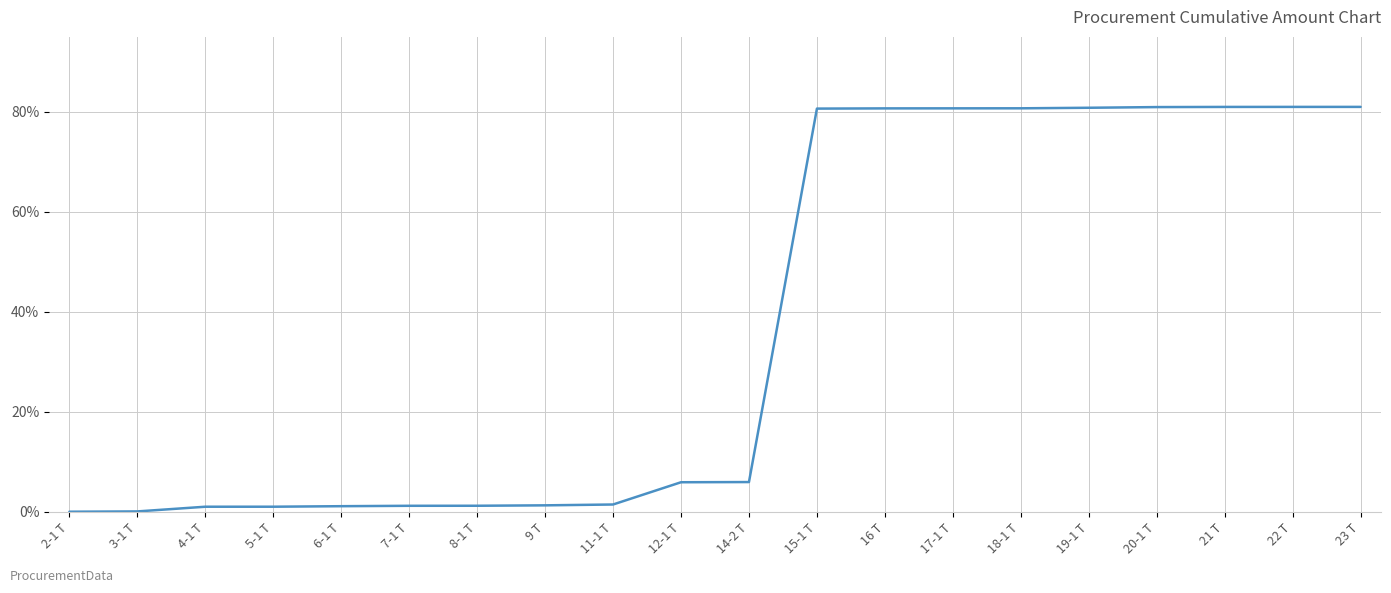

The chart shows a value of 81.0 at 22 Т. True or false?

True